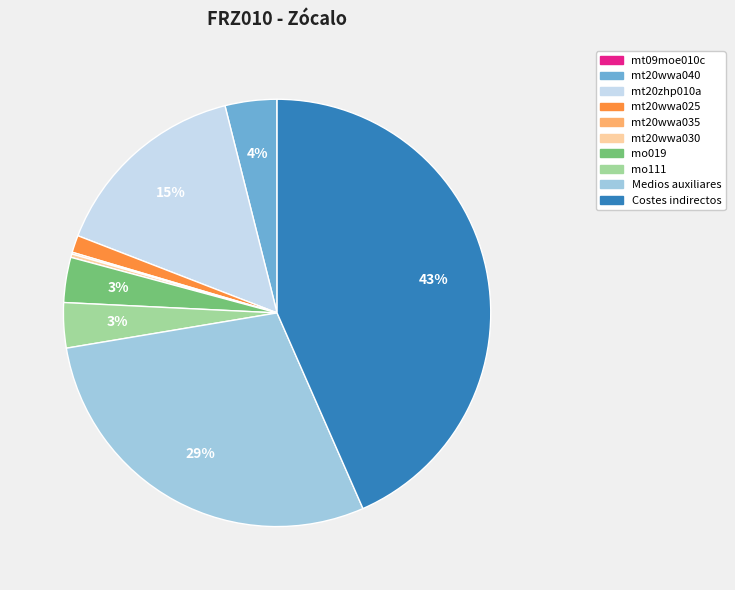

To the nearest percent, what is the average slice percentage?

10%